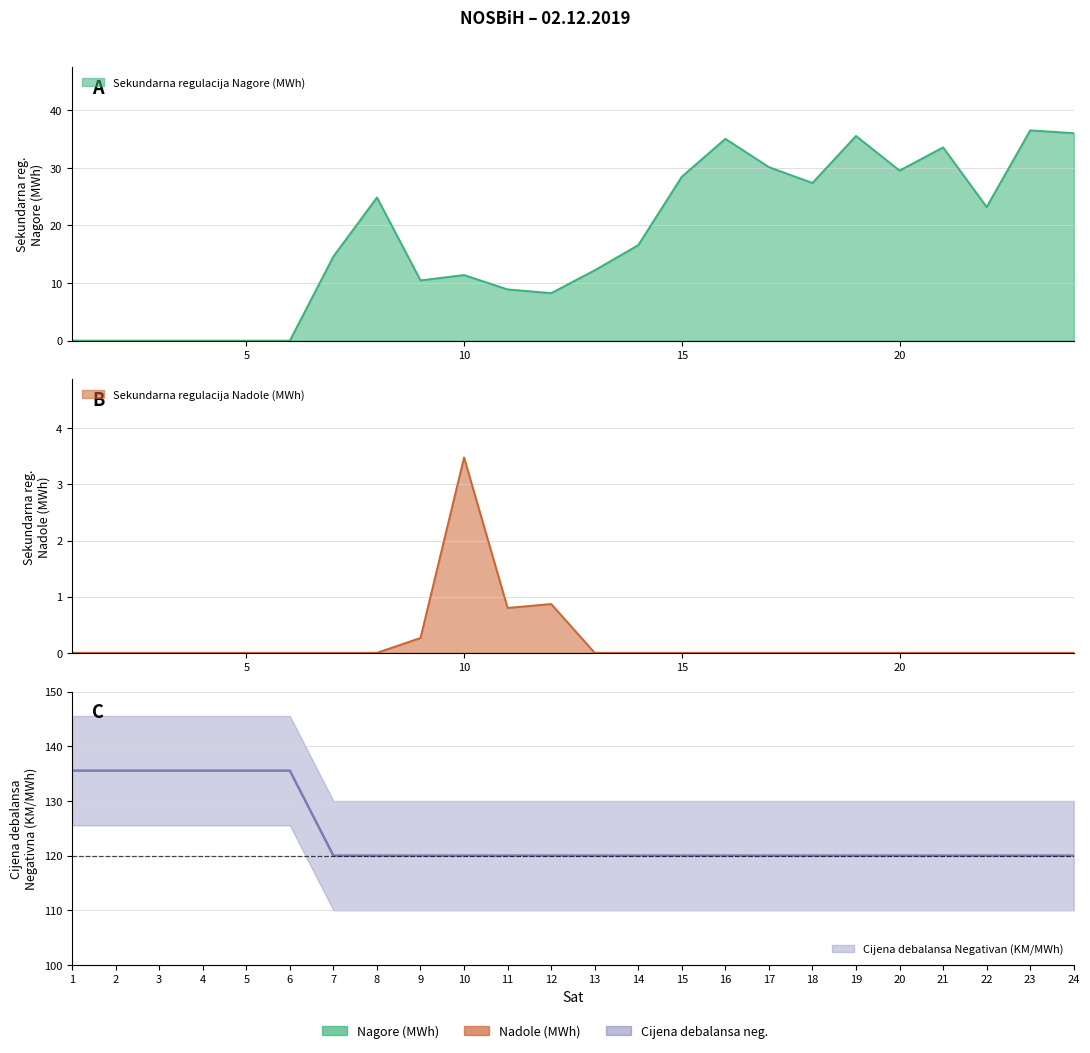

At which label does Sekundarna regulacija Nadole (MWh) reach its minimum?

1